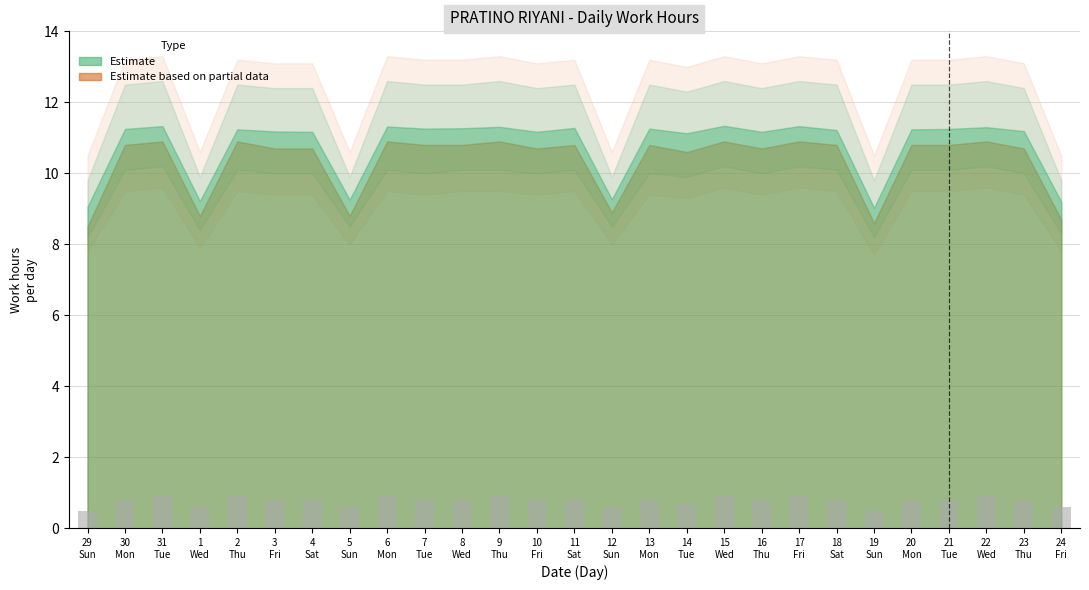

Reading left to right, list all the values displayed in this chart.

0.5	0.8	0.9	0.6	0.9	0.8	0.8	0.6	0.9	0.8	0.8	0.9	0.8	0.8	0.6	0.8	0.7	0.9	0.8	0.9	0.8	0.5	0.8	0.8	0.9	0.8	0.6